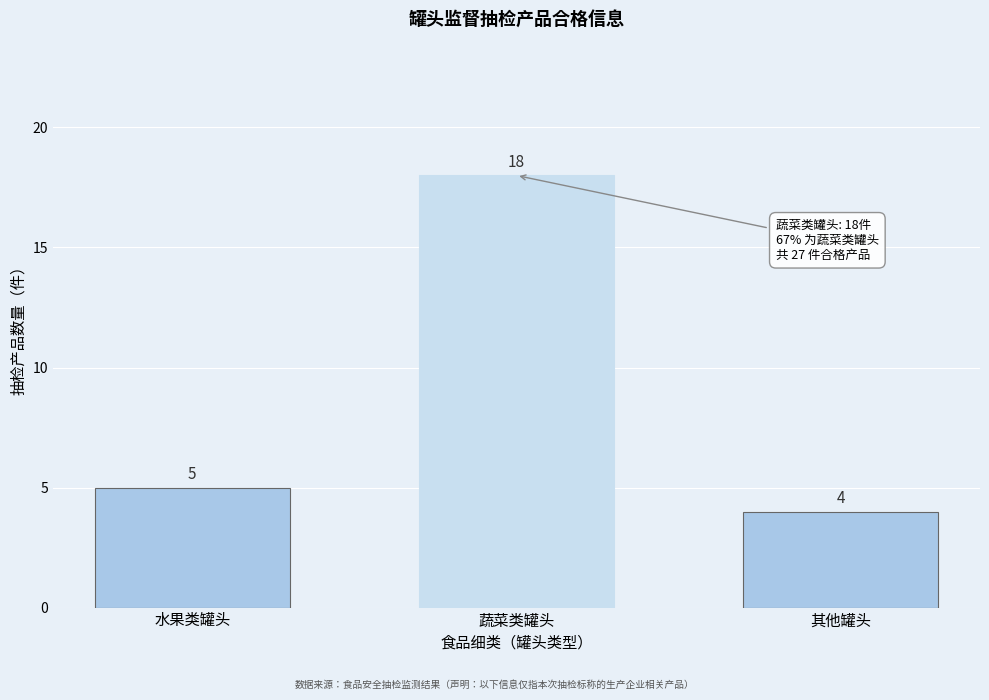

Reading left to right, transcribe all the data shown in this chart.

5	18	4